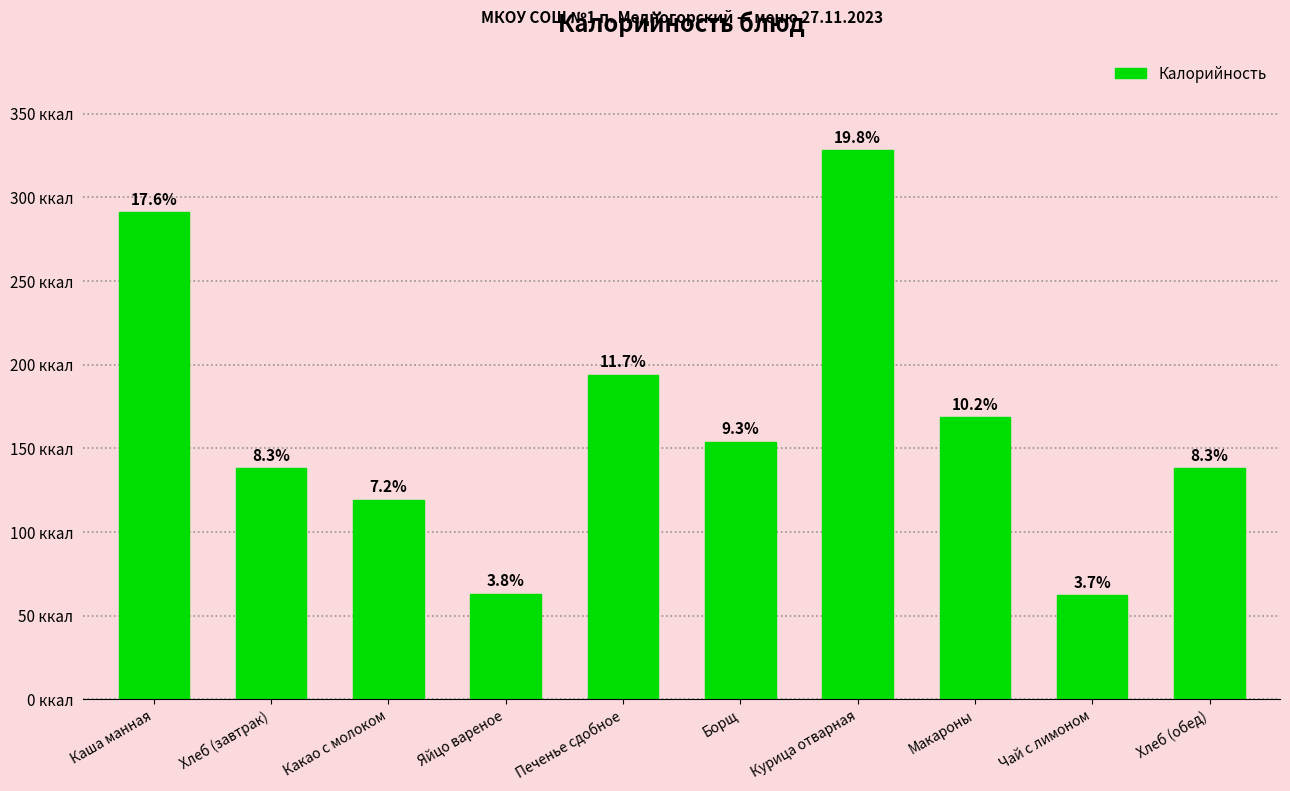

Approximately how many times larger is the value at Хлеб (обед) compared to Курица отварная?

0.4